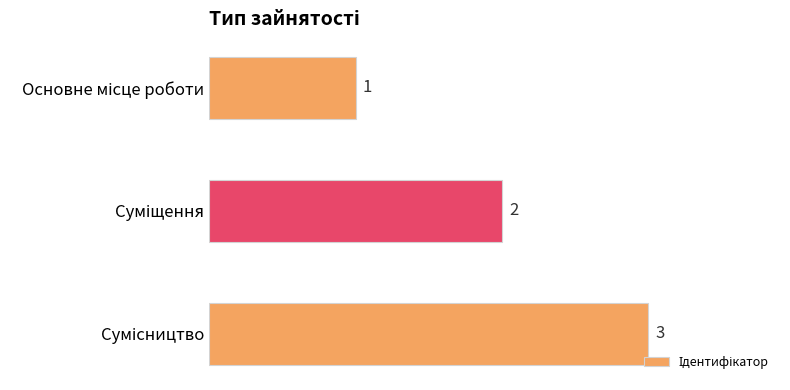

What is the maximum value shown in the chart?

3